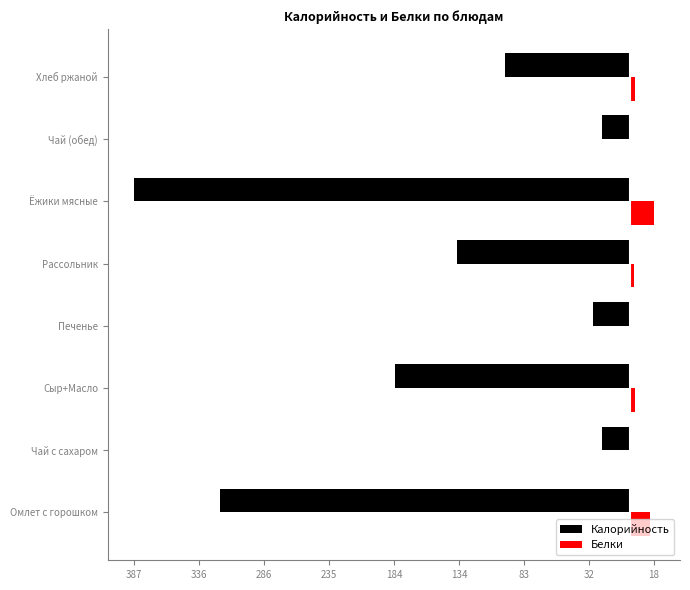

What are all the series names shown in the legend?

Калорийность, Белки